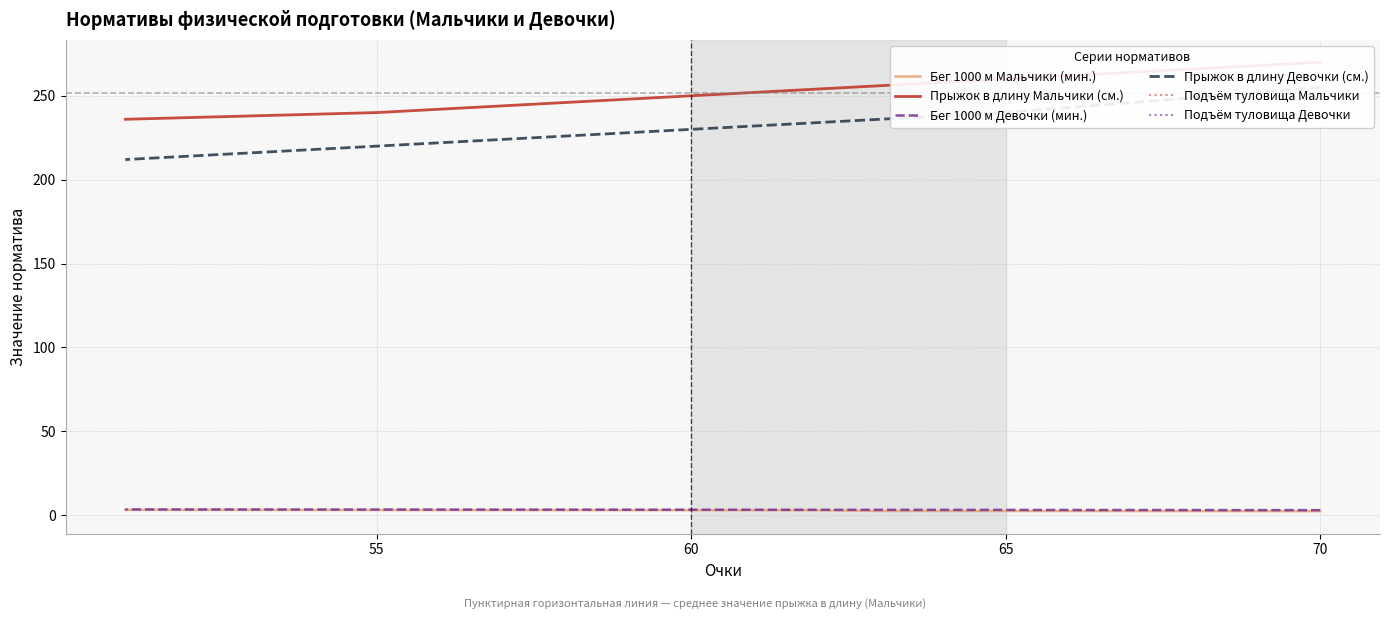

How many data points in Подъём туловища Девочки are less than 38?

4